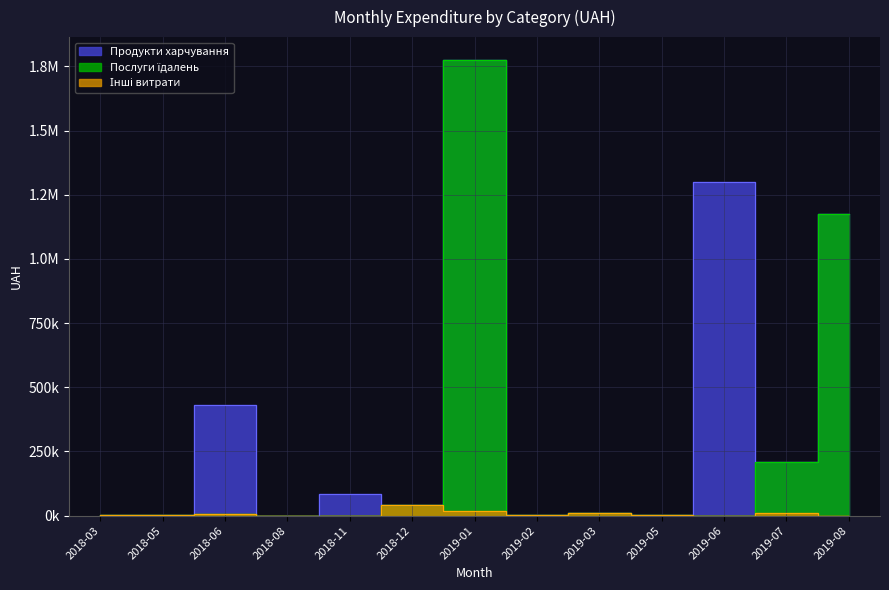

Is the value of Продукти харчування at 10 greater than the value of Послуги їдалень at 4?

Yes